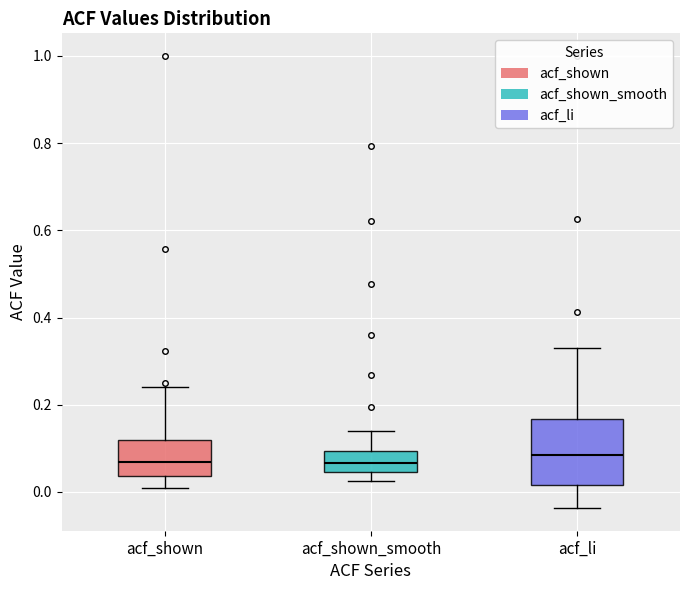

Reading left to right, read every box against the y-axis: the position of its median line, the range the box covers, and the ends of its whiskers. The values are not printed on the chart, so give them approximately, as read against the axis.

acf_shown: median 0.06, box 0.04 to 0.12, whiskers 0.02 to 0.24
acf_shown_smooth: median 0.06, box 0.04 to 0.10, whiskers 0.02 to 0.14
acf_li: median 0.08, box 0.02 to 0.16, whiskers -0.04 to 0.34